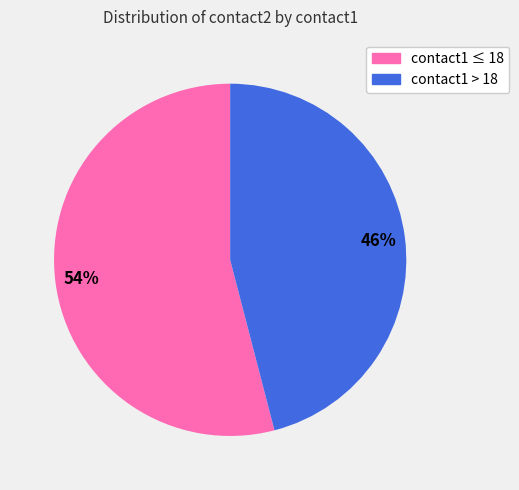

Is there any slice that represents more than half of the pie?

Yes